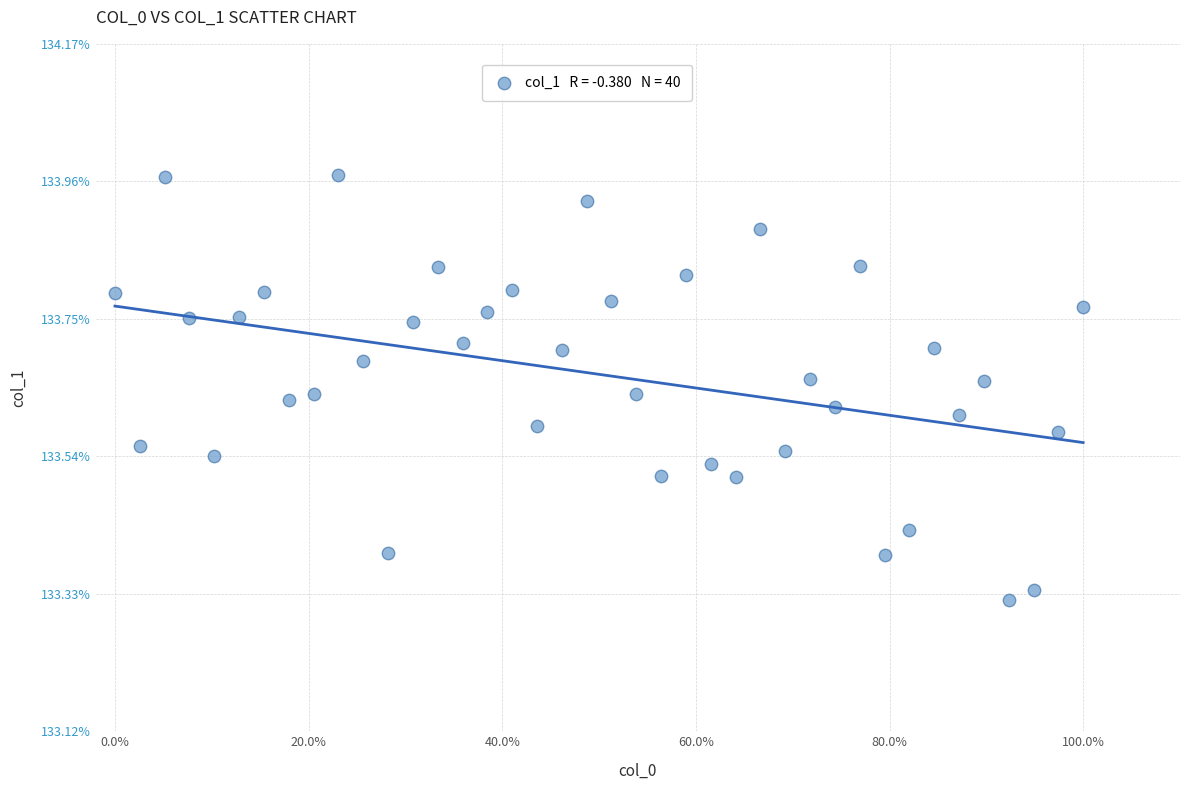

What is the range of Y values (max minus min)?

0.7